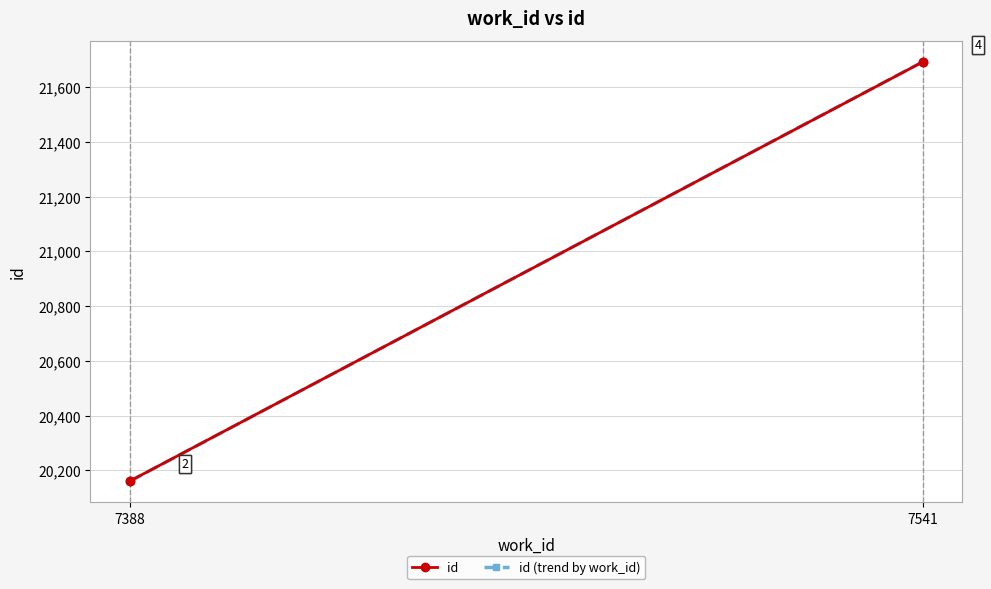

Reading left to right, list all the values displayed in this chart.

7388=20160	7388=20161	7541=21692	7541=21693